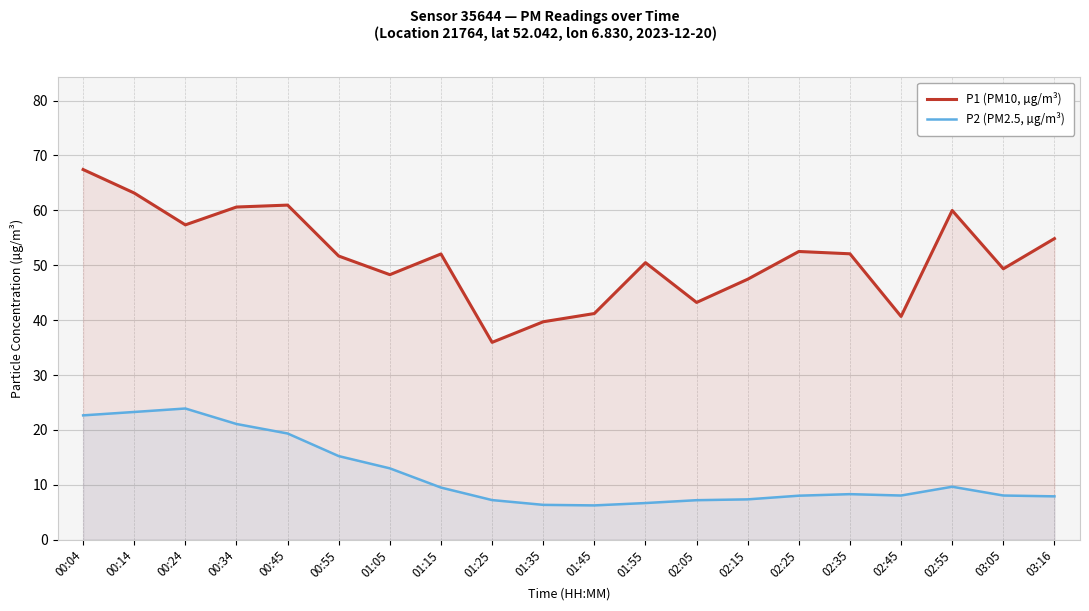

What is the difference between the second highest and second lowest values in the P2 (PM2.5, µg/m³) series?

16.9